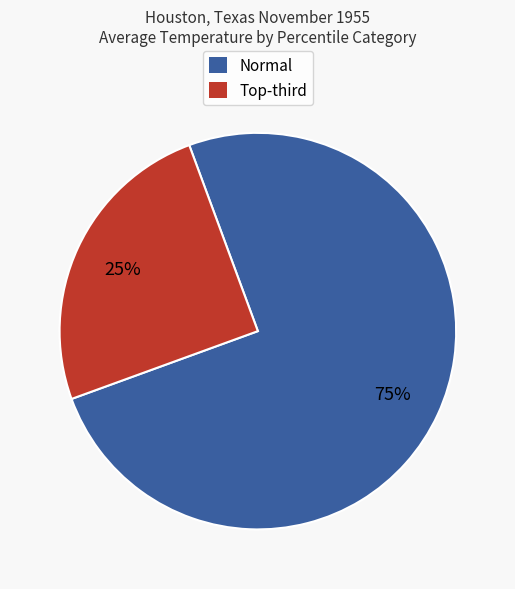

Count the number of slices in the pie.

2